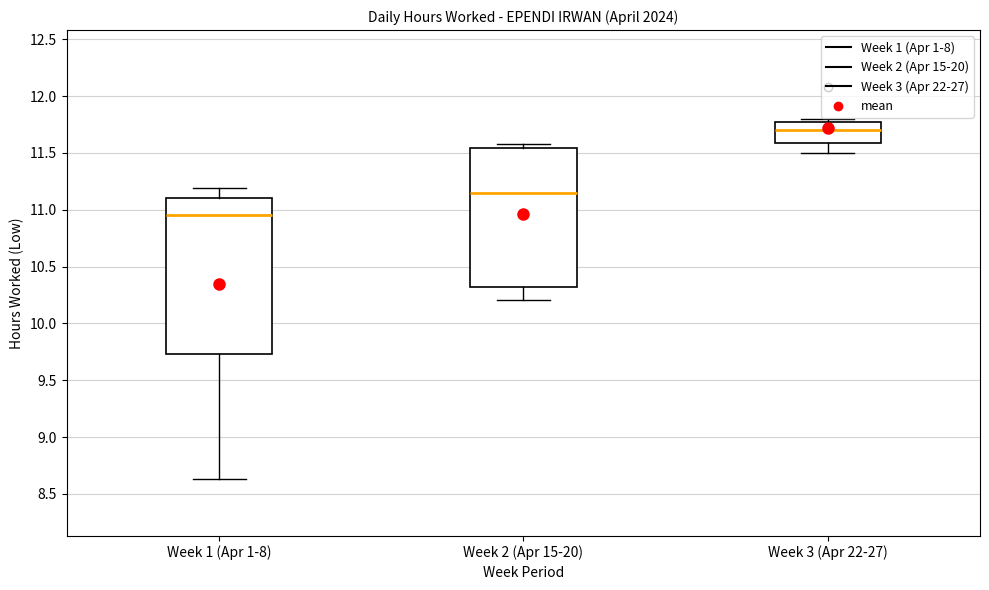

Where does the median line of the box for Week 3 (Apr 22-27) sit on the y-axis? The values are not printed on the chart, so give them approximately, as read against the axis.

11.70